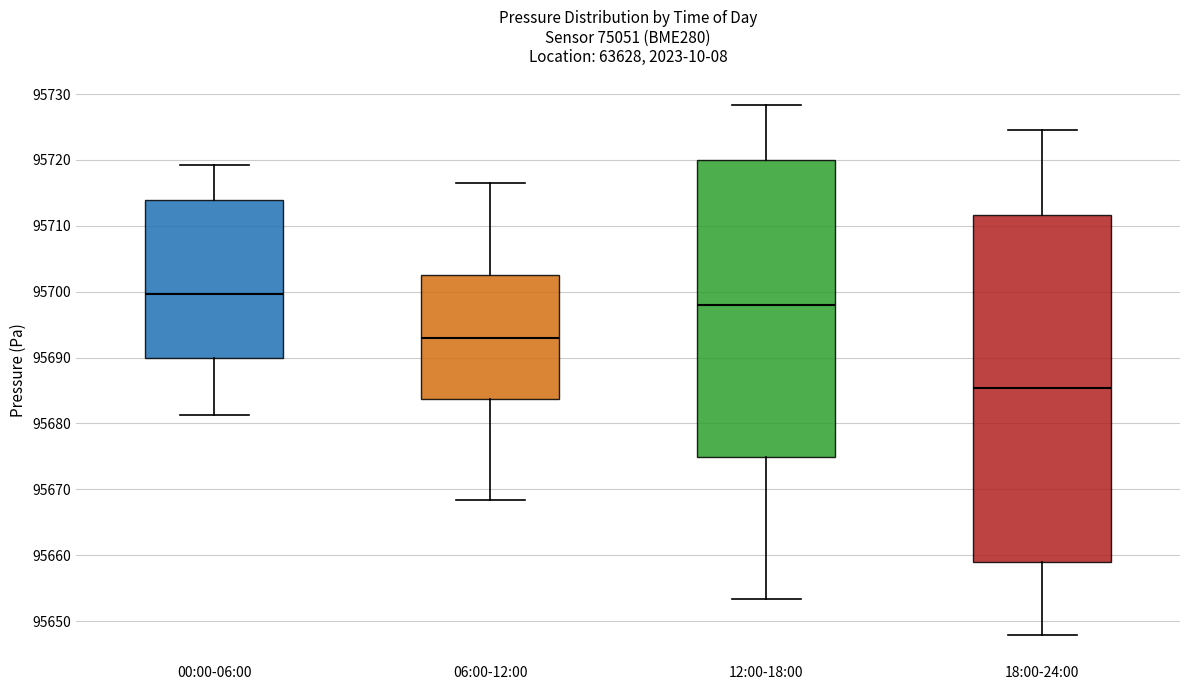

Where is the upper edge of the box for 18:00-24:00 on the y-axis? The values are not printed on the chart, so give them approximately, as read against the axis.

95712